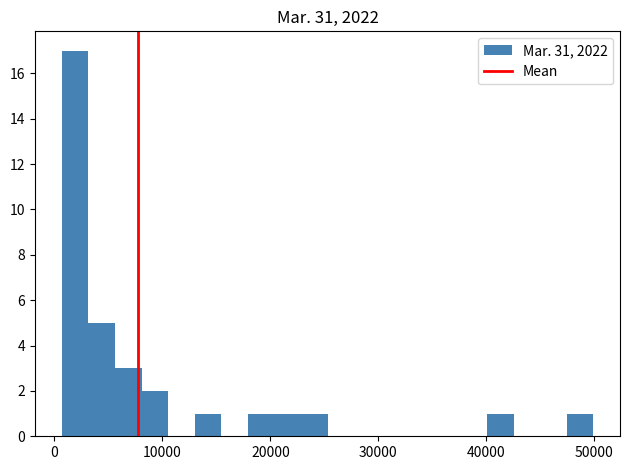

Around what value on the x-axis is the tallest bar? Give the approximate position of its centre, as read against the axis.

2000